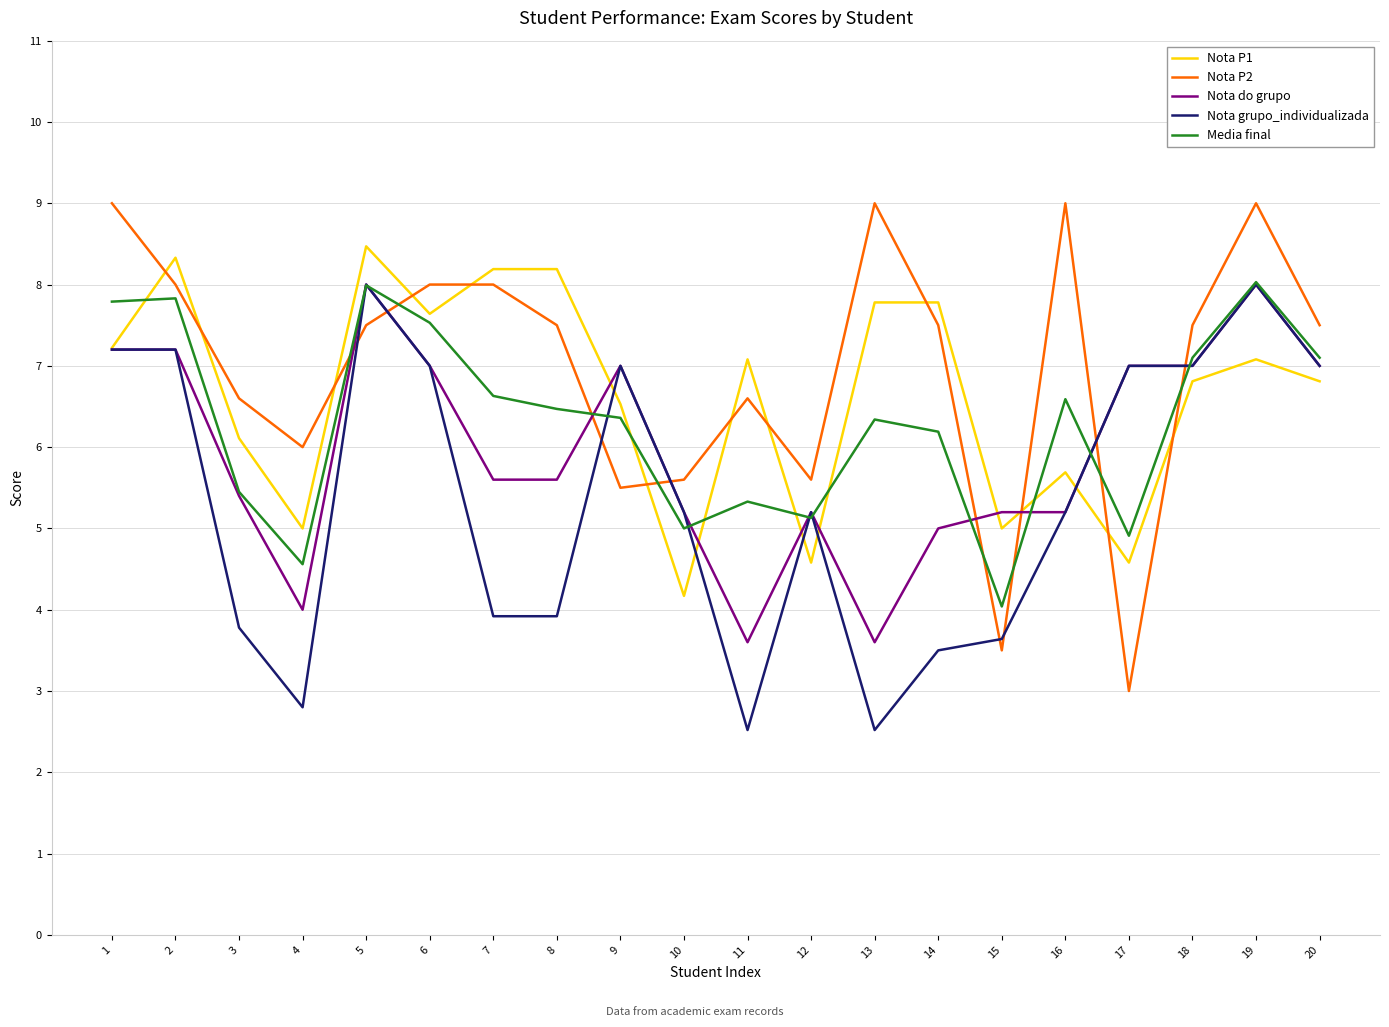

What is the smallest value displayed?

2.5